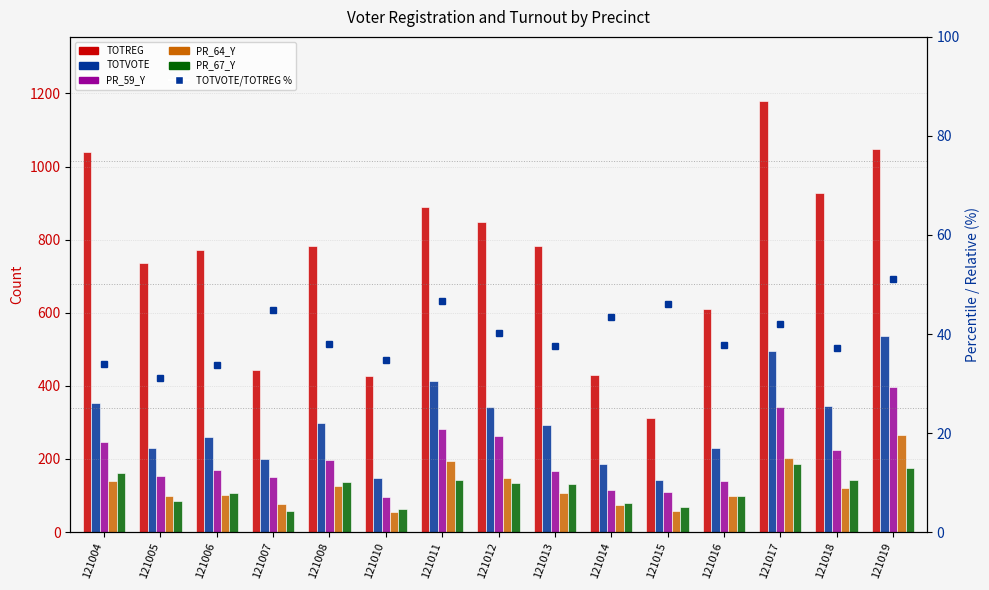

Reading right to left, list all the values displayed in this chart.

TOTREG: 121019=1047.0	121018=929.0	121017=1178.0	121016=610.0	121015=311.0	121014=431.0	121013=783.0	121012=848.0	121011=889.0	121010=428.0	121008=783.0	121007=443.0	121006=772.0	121005=735.0	121004=1041.0
TOTVOTE: 121019=536.0	121018=345.0	121017=496.0	121016=231.0	121015=143.0	121014=187.0	121013=294.0	121012=341.0	121011=414.0	121010=149.0	121008=298.0	121007=199.0	121006=260.0	121005=229.0	121004=354.0
PR_59_Y: 121019=396.0	121018=224.0	121017=343.0	121016=140.0	121015=109.0	121014=114.0	121013=167.0	121012=263.0	121011=283.0	121010=97.0	121008=197.0	121007=150.0	121006=171.0	121005=154.0	121004=247.0
PR_64_Y: 121019=266.0	121018=120.0	121017=204.0	121016=98.0	121015=59.0	121014=73.0	121013=108.0	121012=148.0	121011=194.0	121010=56.0	121008=126.0	121007=77.0	121006=102.0	121005=100.0	121004=140.0
PR_67_Y: 121019=175.0	121018=143.0	121017=186.0	121016=99.0	121015=70.0	121014=80.0	121013=132.0	121012=135.0	121011=143.0	121010=63.0	121008=137.0	121007=57.0	121006=106.0	121005=86.0	121004=162.0
TOTVOTE/TOTREG %: 121019=51.2	121018=37.1	121017=42.1	121016=37.9	121015=46.0	121014=43.4	121013=37.5	121012=40.2	121011=46.6	121010=34.8	121008=38.1	121007=44.9	121006=33.7	121005=31.2	121004=34.0